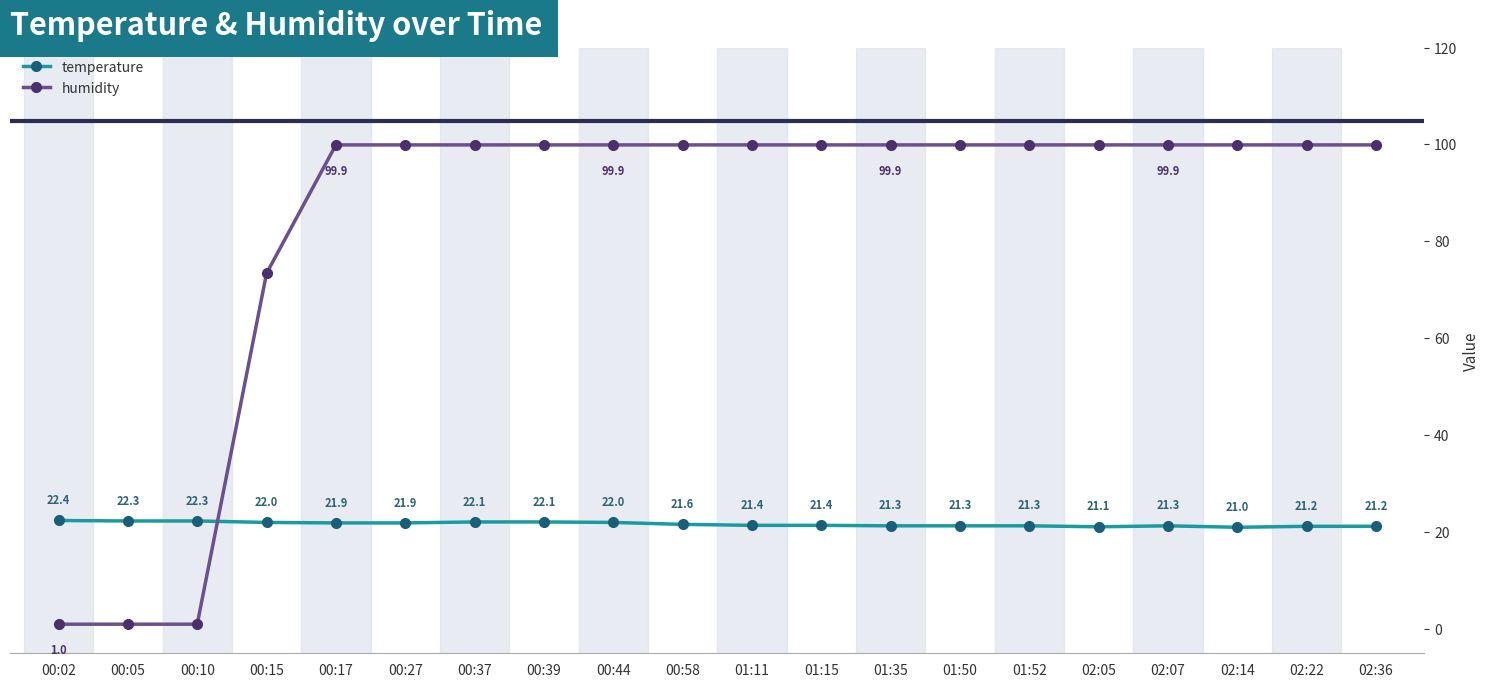

How many series are shown in this chart?

2